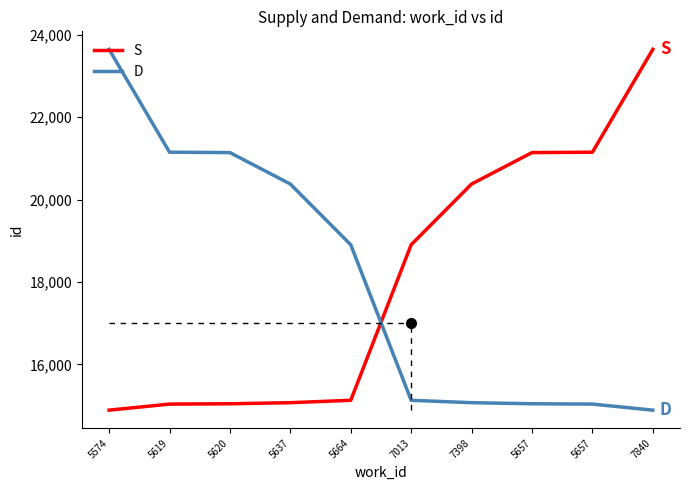

What is the label of the 7th point from the right?

5637